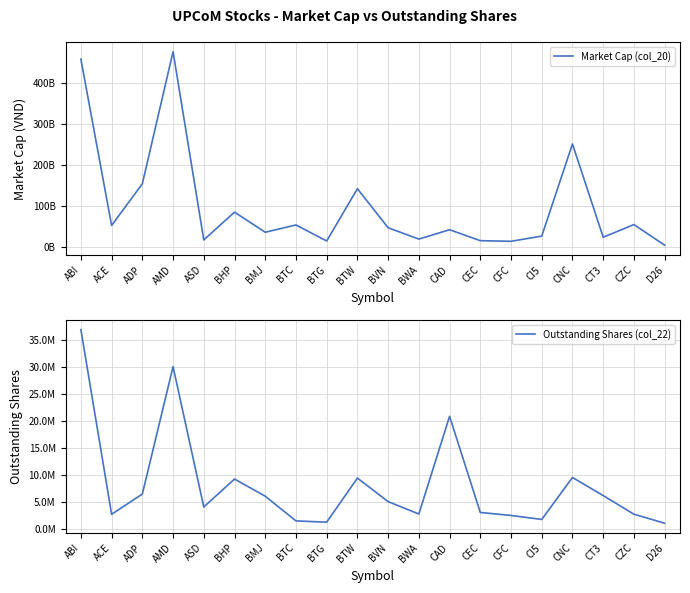

Which series has the largest total across all categories?

Market Cap (col_20)